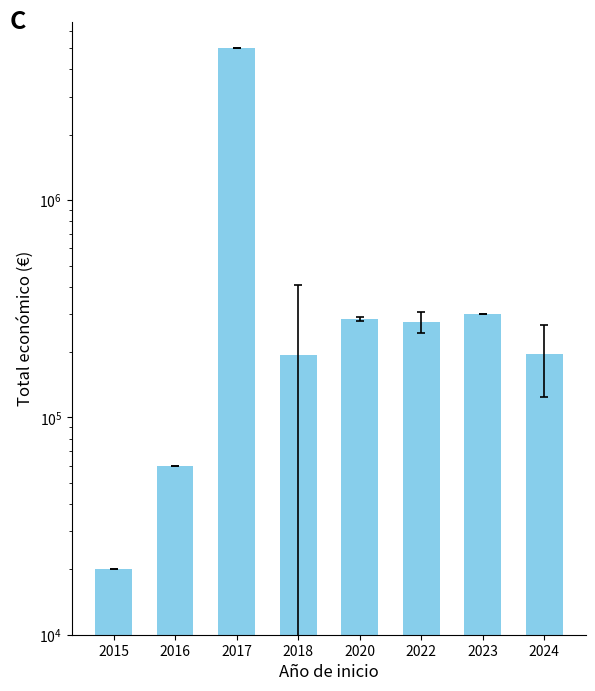

How many distinct data groups are displayed?

1